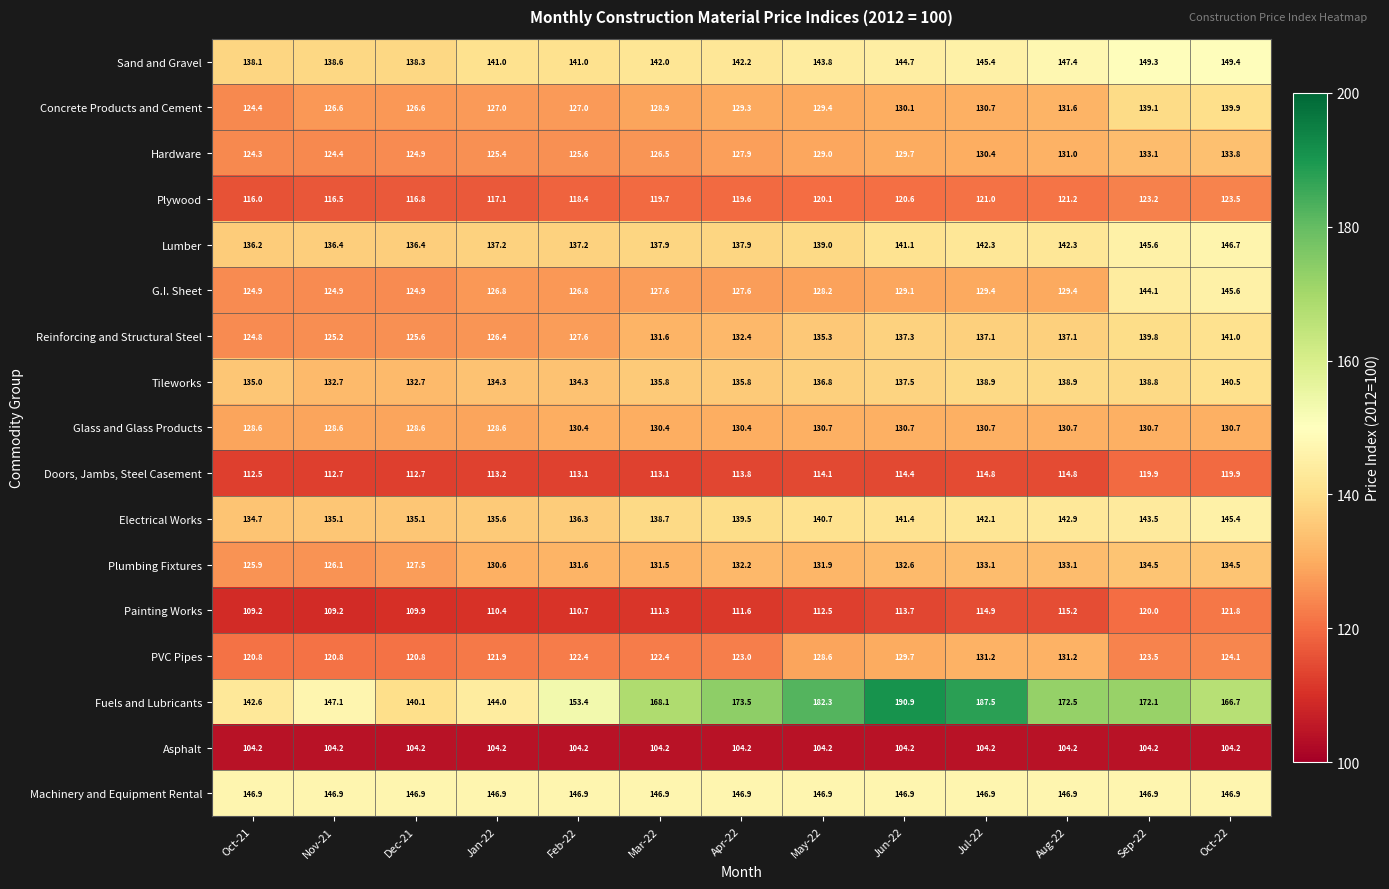

Which series changed the most between Nov-21 and Mar-22?

Fuels and Lubricants